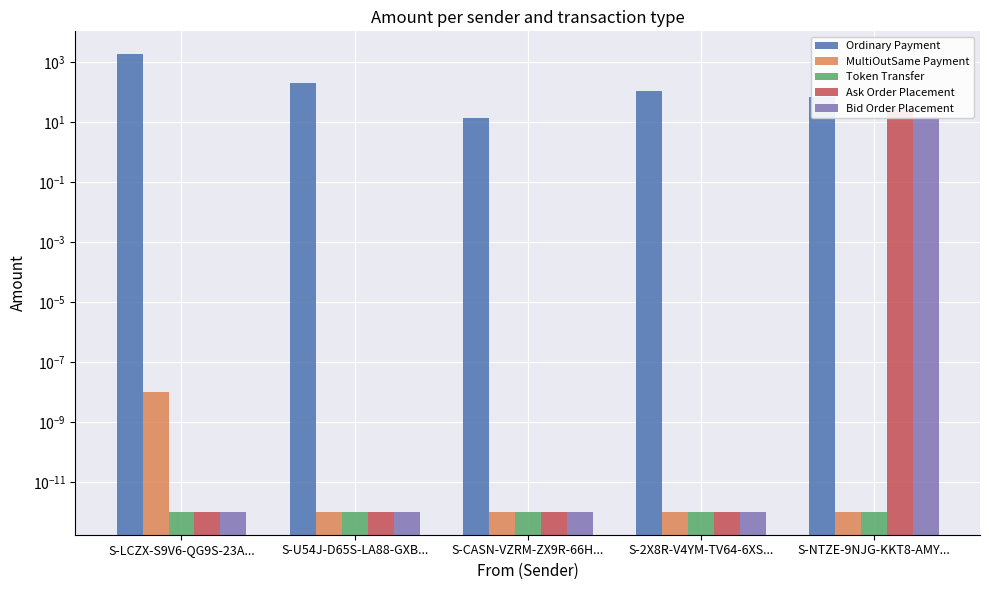

What position from the left is S-U54J-D65S-LA88-GXB...?

2